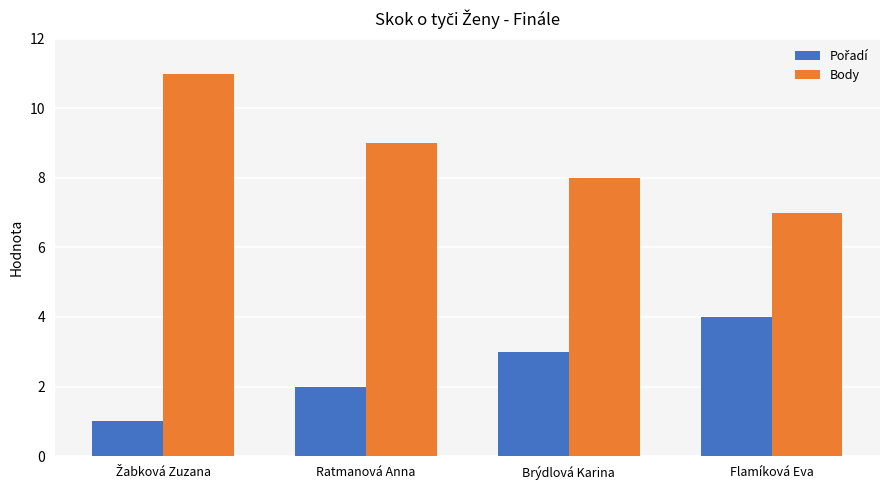

Which series has the largest total across all categories?

Body